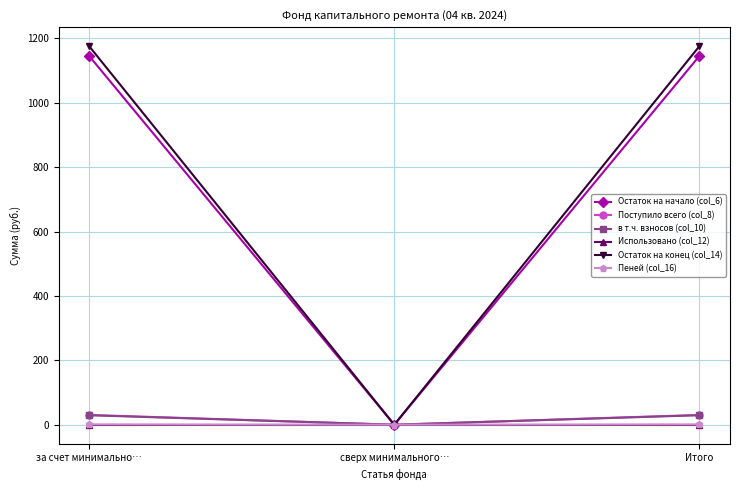

What is the sum of the Пеней (col_16) values at за счет минимально… and сверх минимального…?

1.0